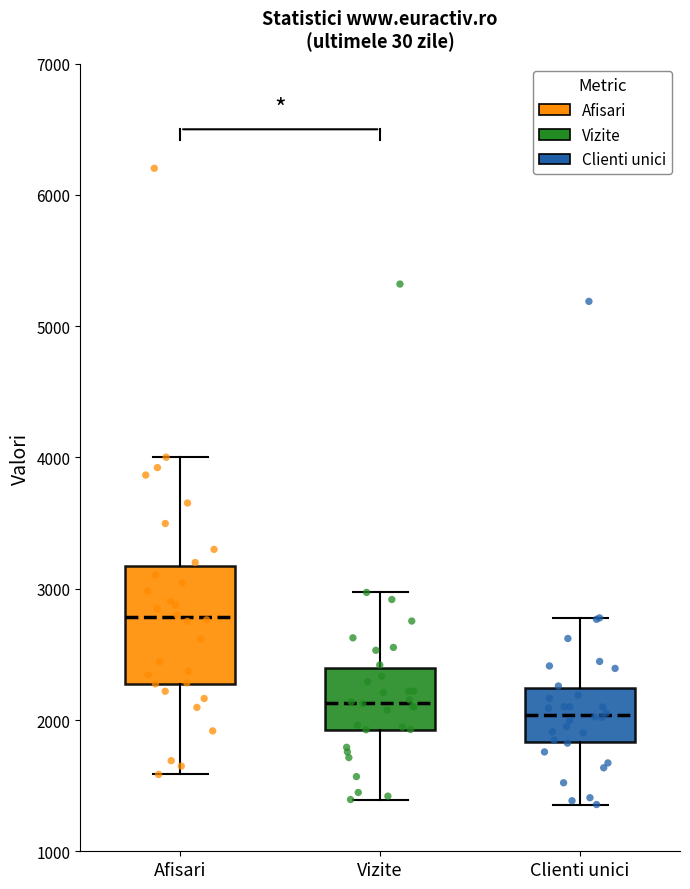

Comparing the boxes themselves (not the whiskers), which one is the tallest?

Afisari